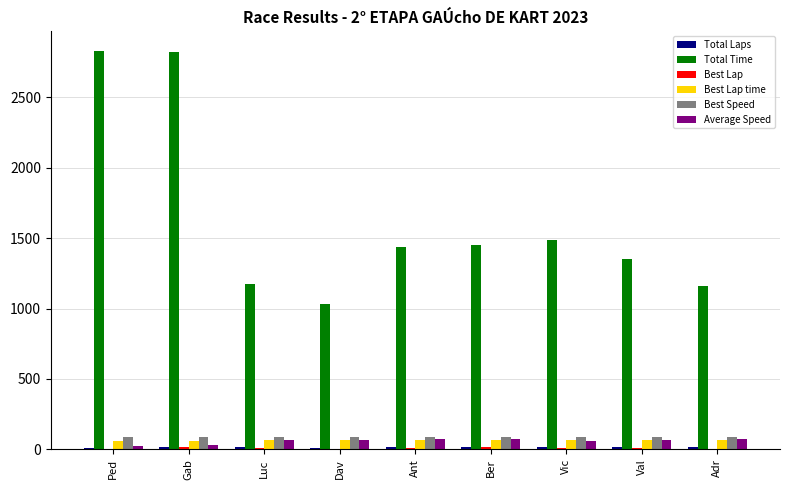

Between Dav and Val, which series saw the biggest shift?

Total Time